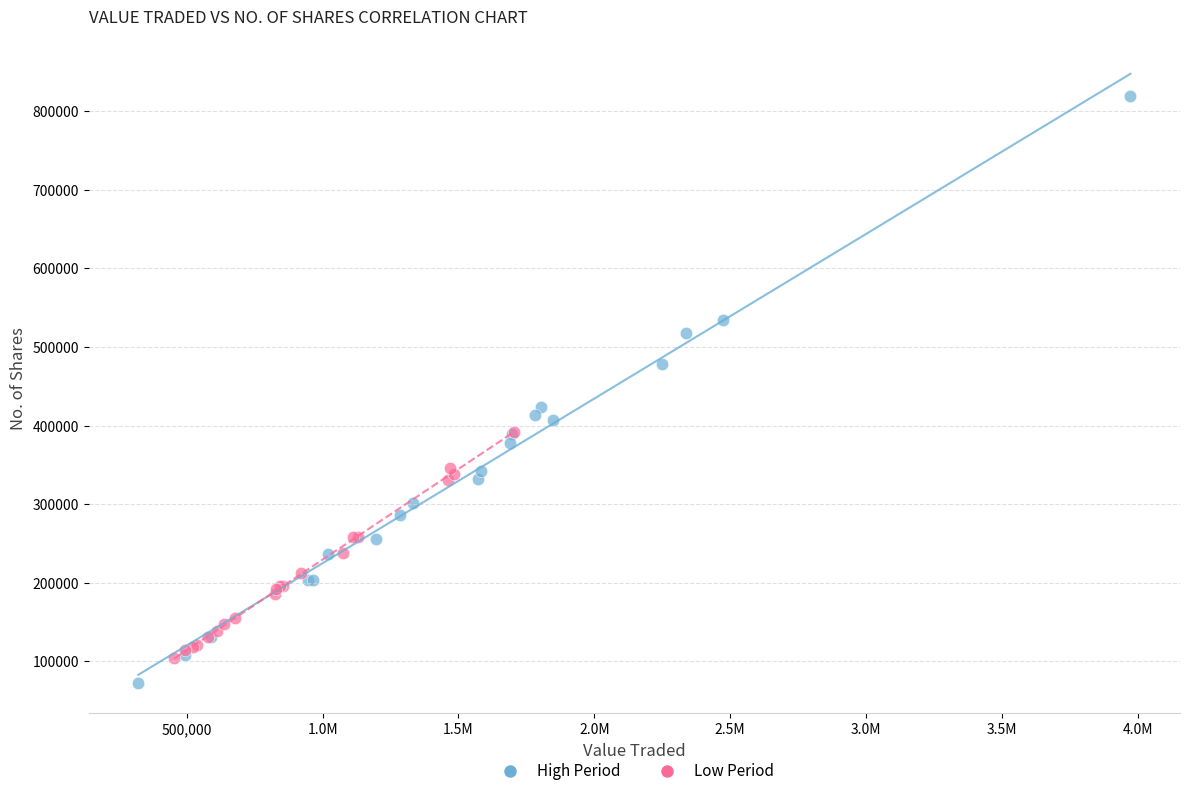

Which series contains the highest Y value?

High Period